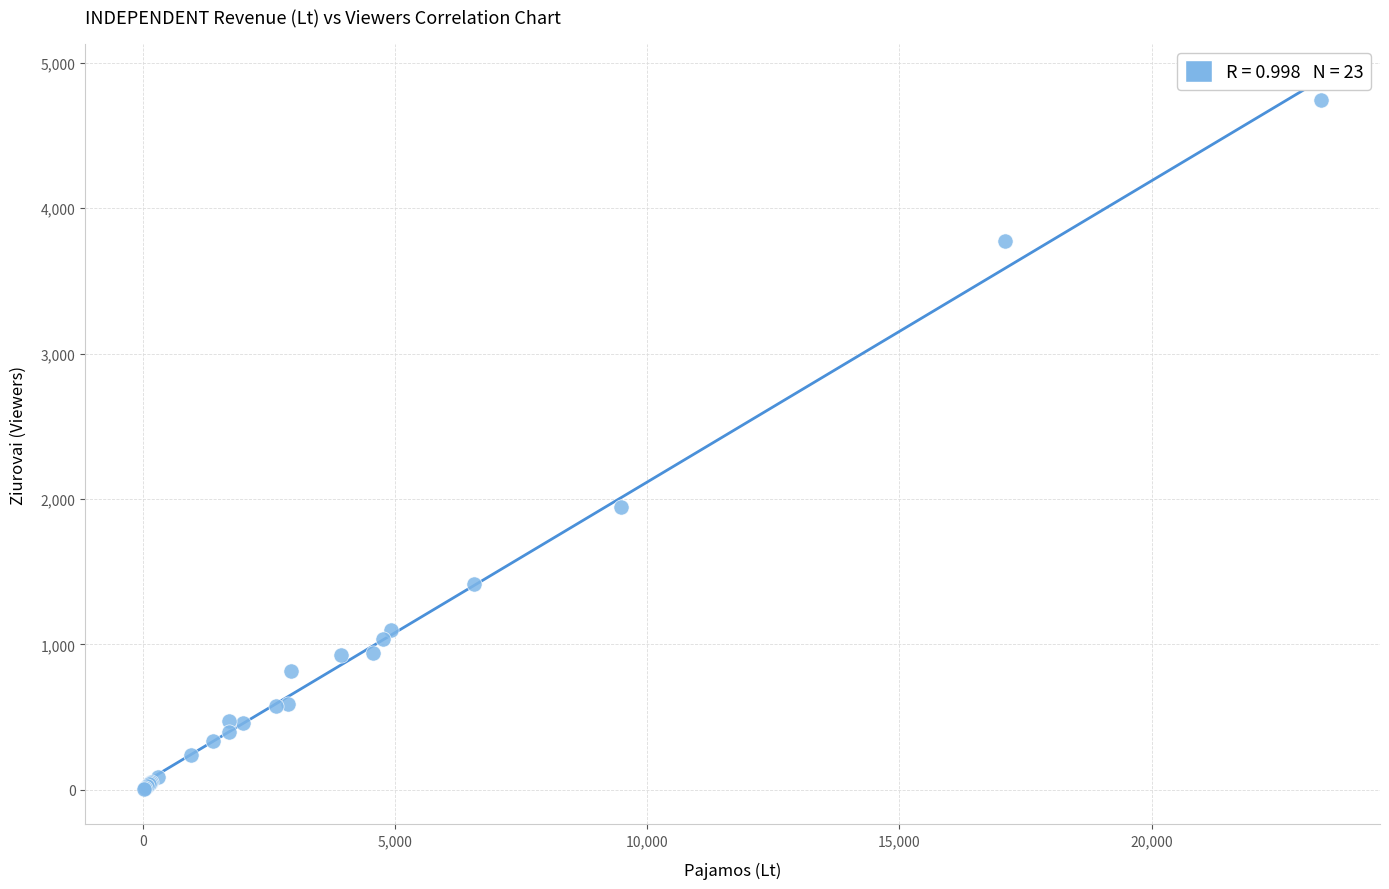

What Y value in the scatter plot is closest to 2374?

1944